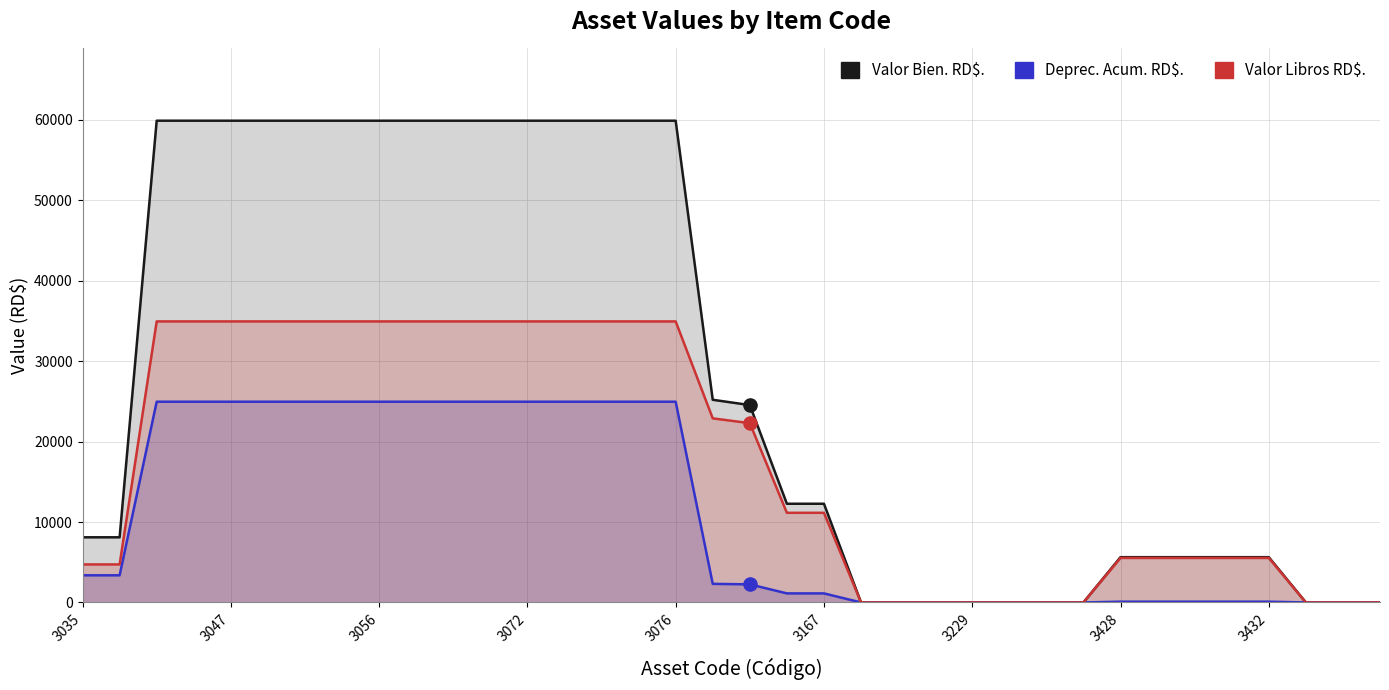

What are all the series names shown in the legend?

Valor Bien. RD$., Deprec. Acum. RD$., Valor Libros RD$.